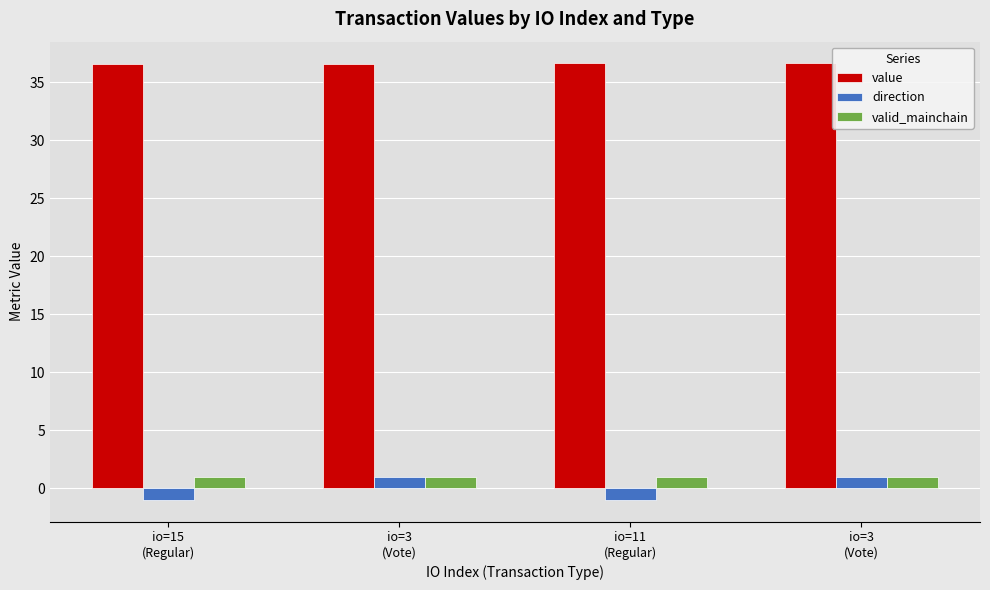

Between io=3
(Vote) and io=11
(Regular), which series saw the biggest shift?

direction